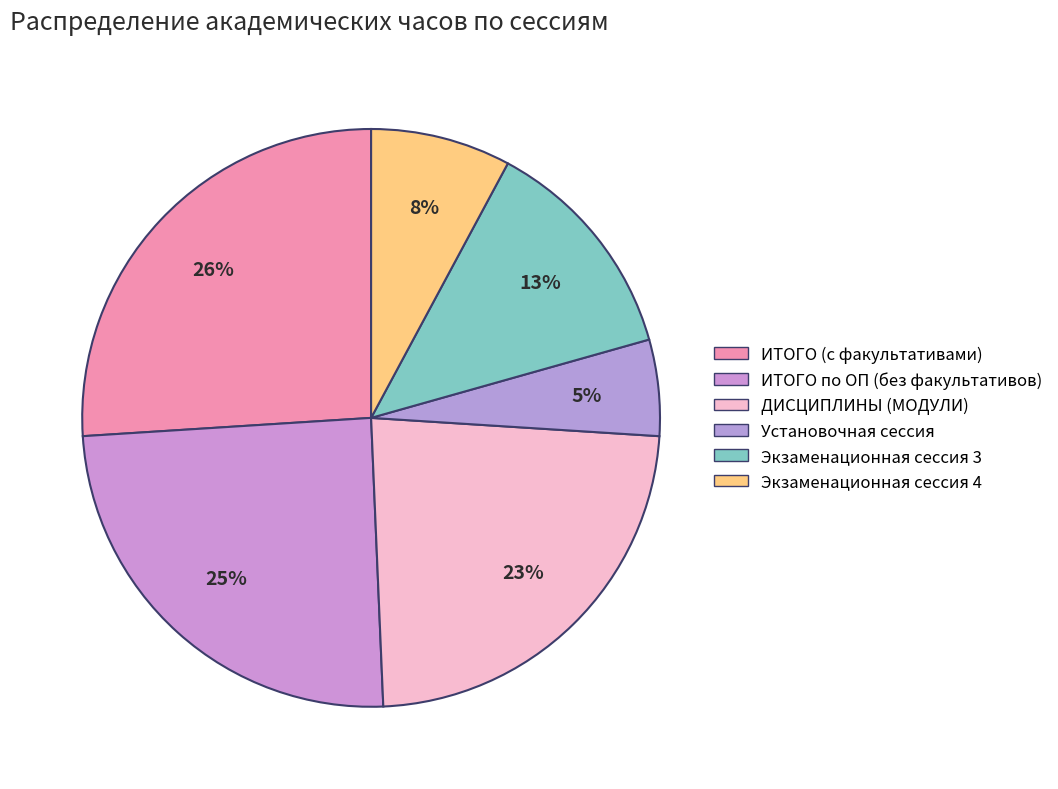

Is there any slice that represents more than half of the pie?

No